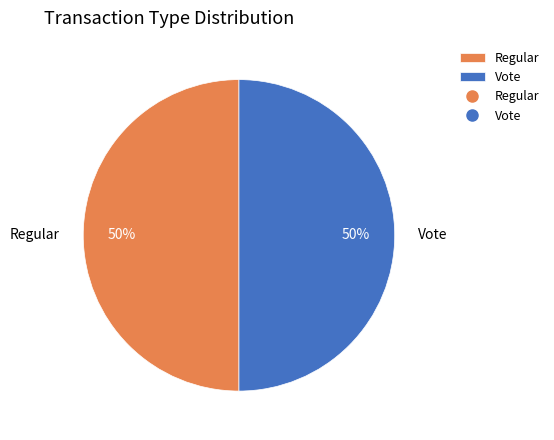

Is the sum of Vote and Regular greater than half?

Yes